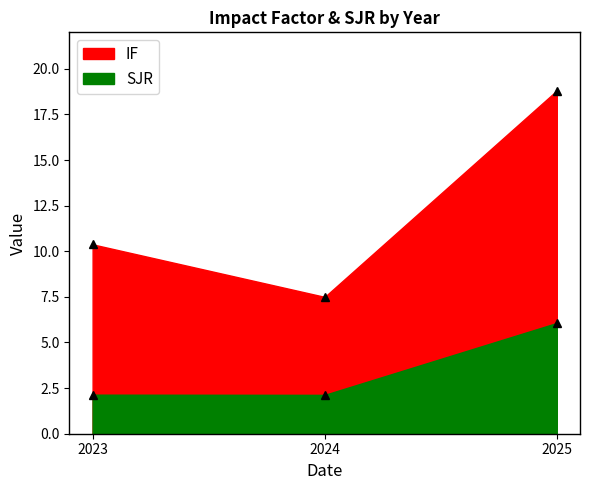

Does the chart display data point markers on the line(s)?

Yes